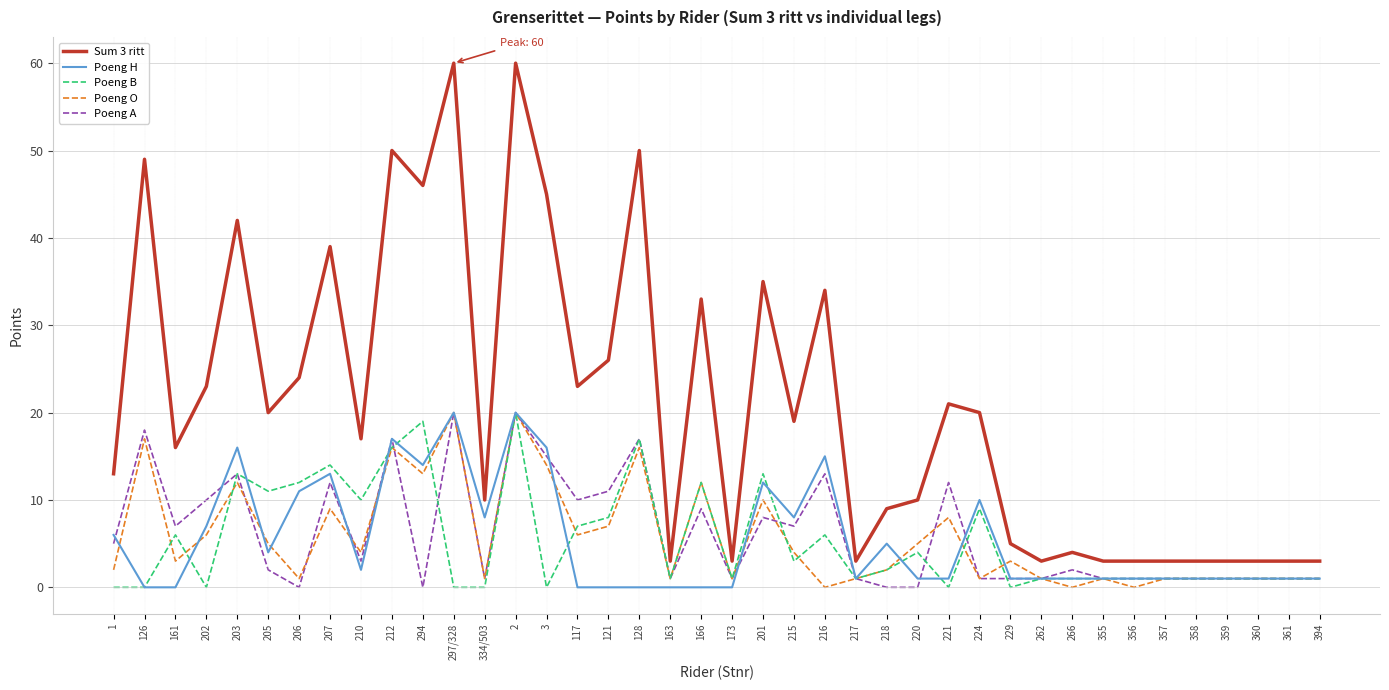

What are all the series names shown in the legend?

Sum 3 ritt, Poeng H, Poeng B, Poeng O, Poeng A